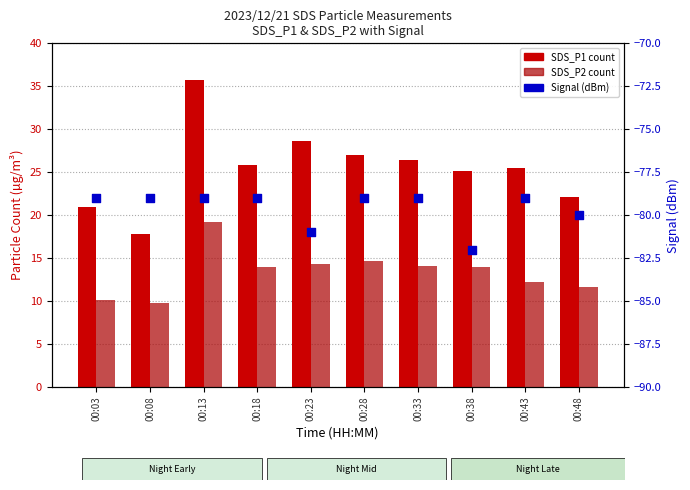

Is the value of SDS_P2 at 00:18 greater than the value of SDS_P1 at 00:08?

No